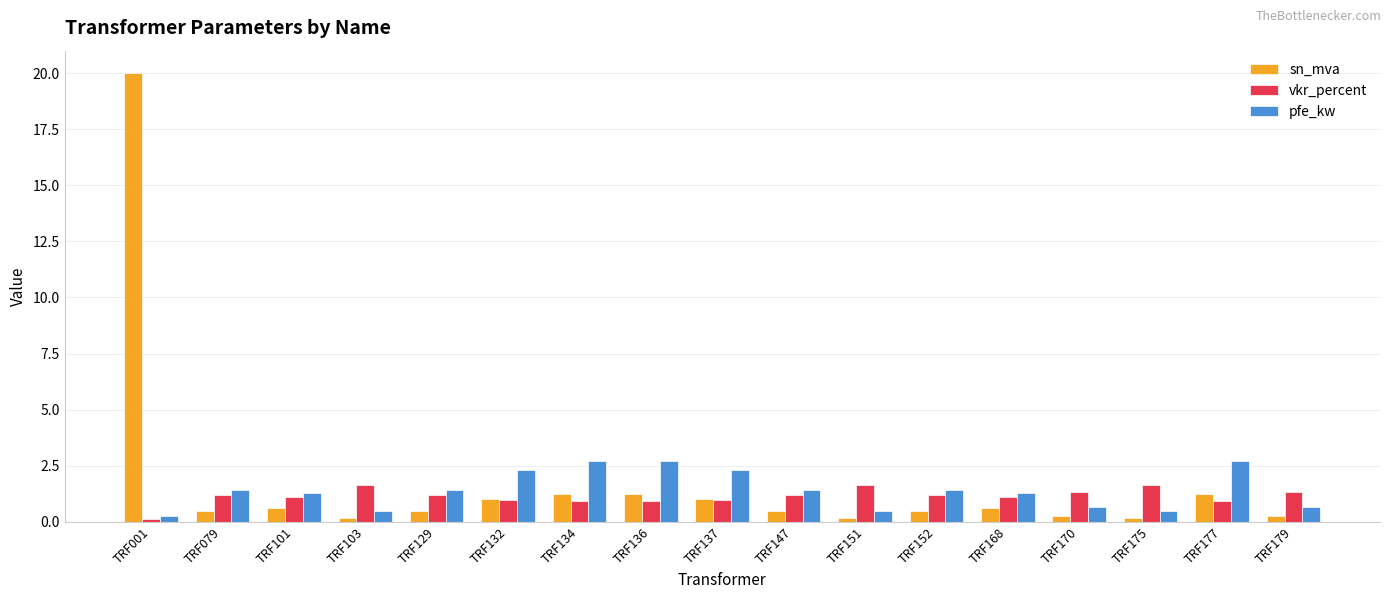

Which series has the largest range (max minus min)?

sn_mva